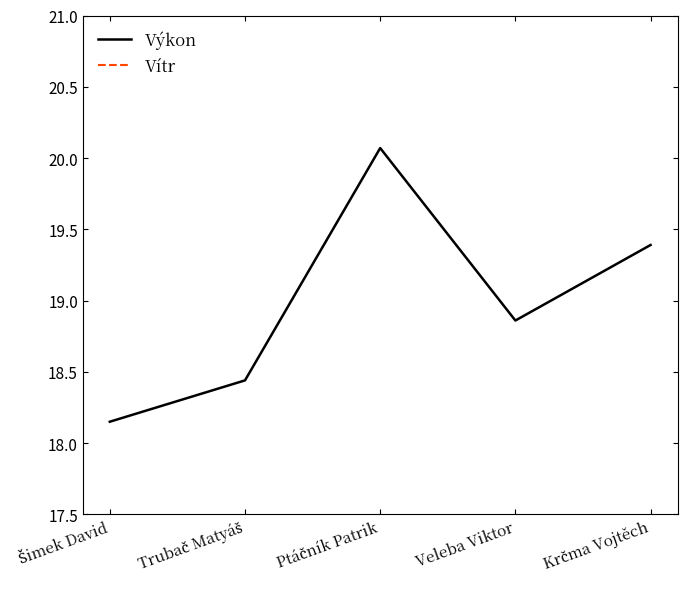

Reading left to right, list all the values displayed in this chart.

Výkon: Šimek David=18.1	Trubač Matyáš=18.4	Ptáčník Patrik=20.1	Veleba Viktor=18.9	Krčma Vojtěch=19.4
Vítr: Šimek David=-0.2	Trubač Matyáš=-0.2	Ptáčník Patrik=-0.2	Veleba Viktor=-0.2	Krčma Vojtěch=-0.2